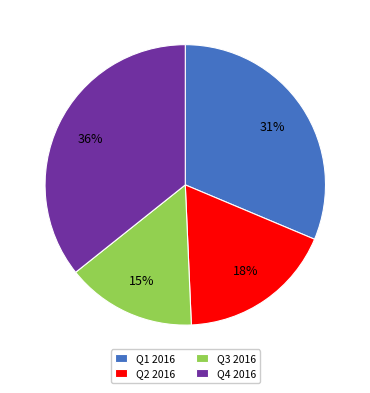

Which has a higher value, Q1 2016 or Q2 2016?

Q1 2016